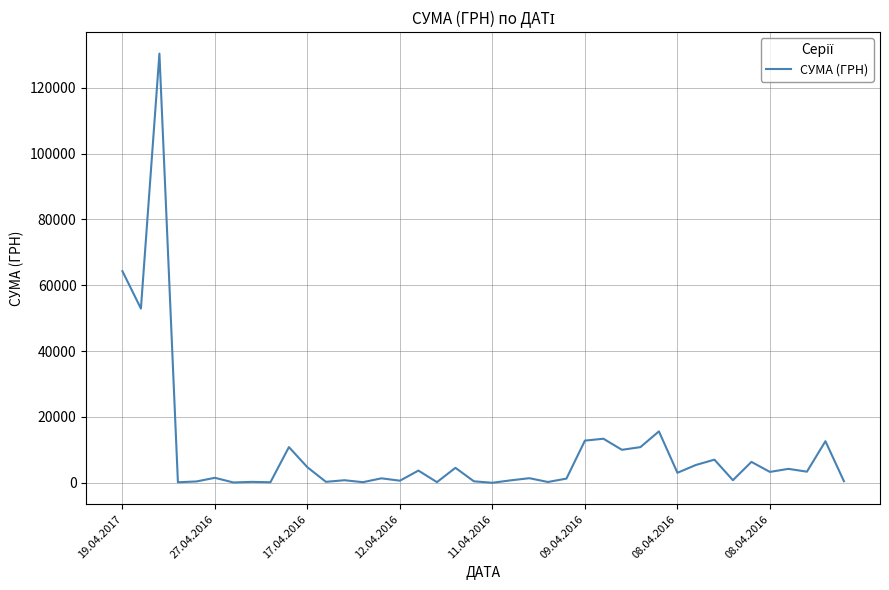

What is the greatest value displayed?

130379.7